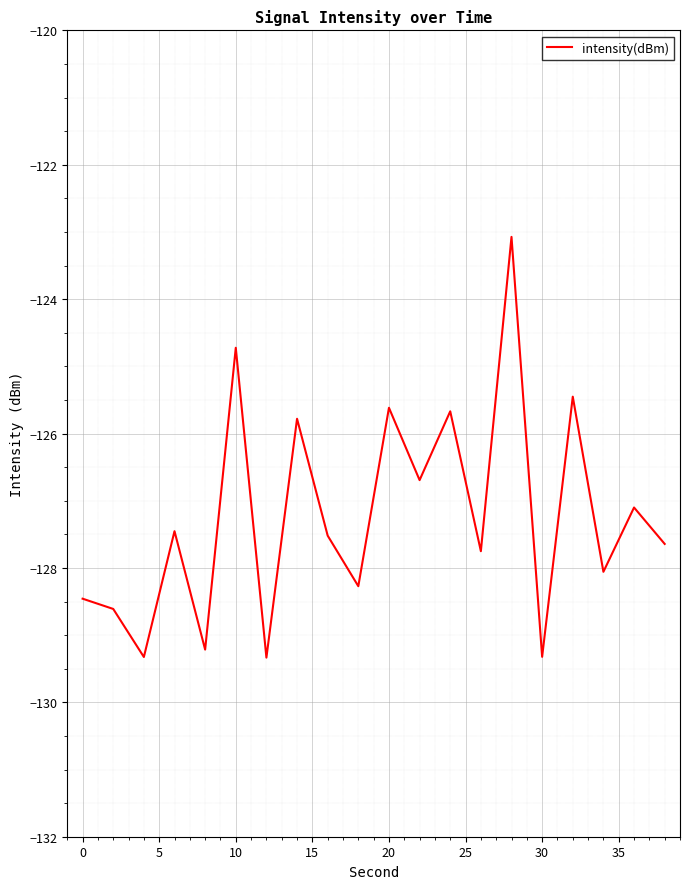

What is the greatest value displayed?

-123.1